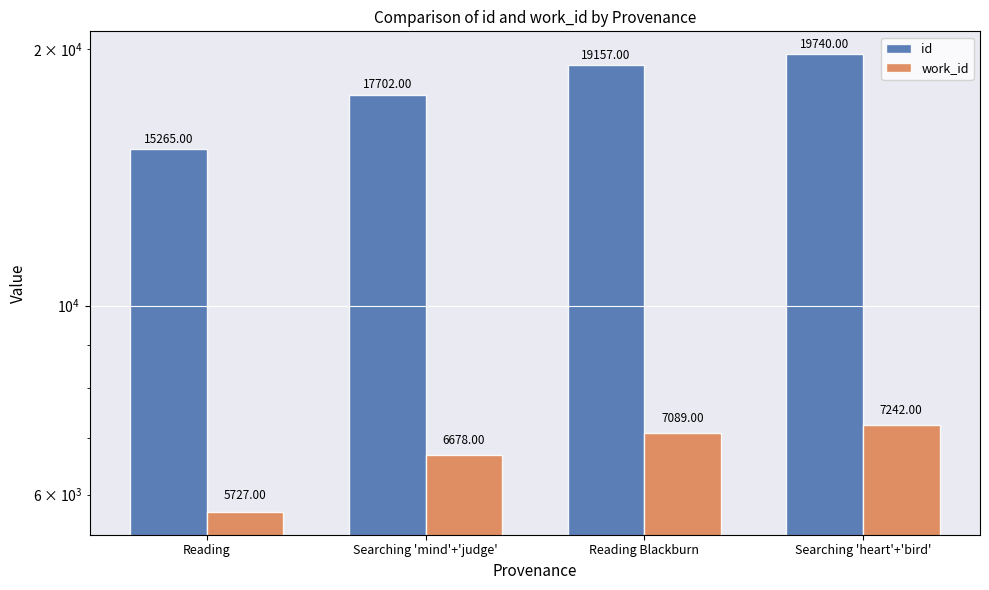

Does the chart contain any negative values?

No